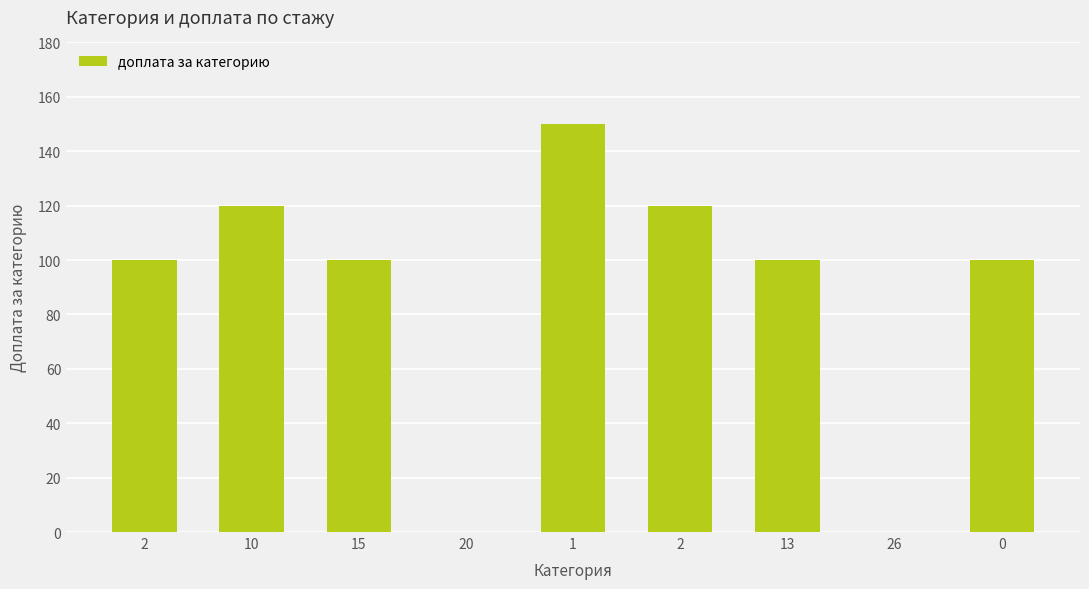

The value at 1 is 83. True or false?

False